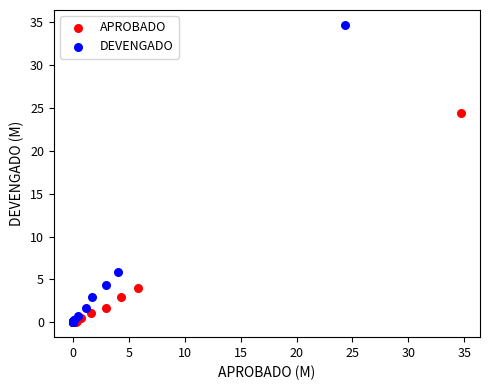

Which series has the widest spread of Y values?

DEVENGADO